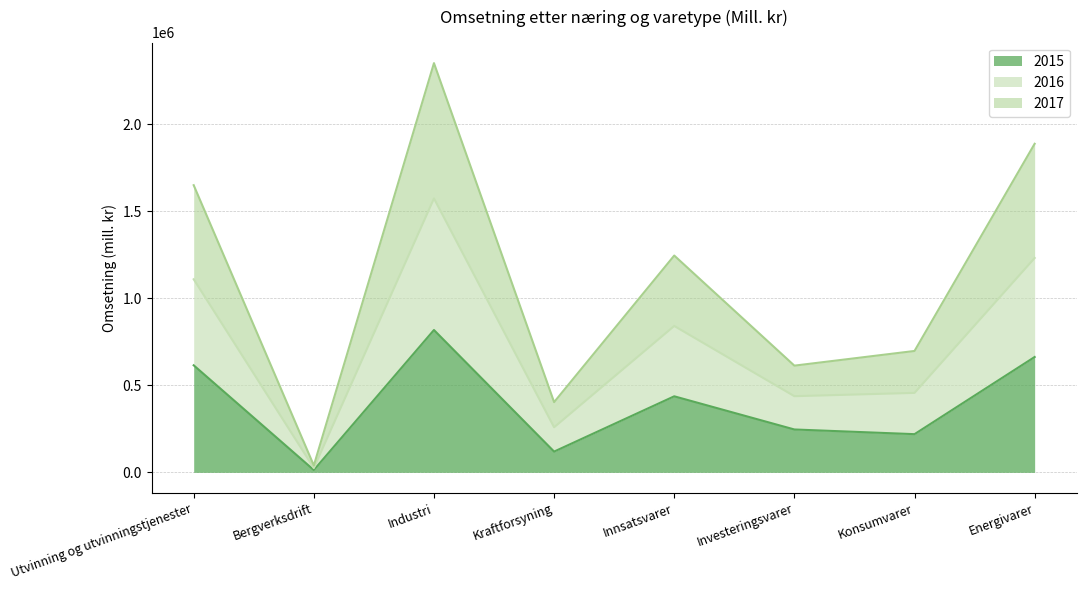

What are all the series names shown in the legend?

2015, 2016, 2017